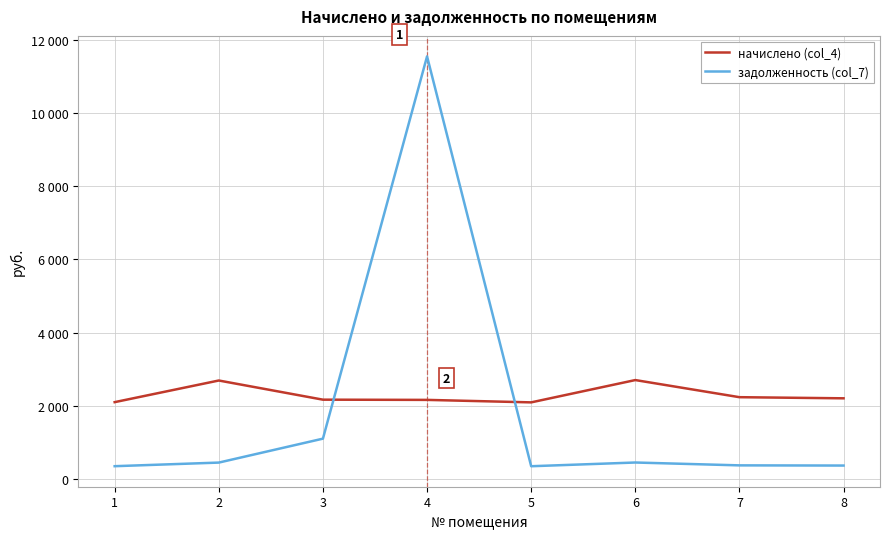

Which series has the largest total across all categories?

начислено (col_4)